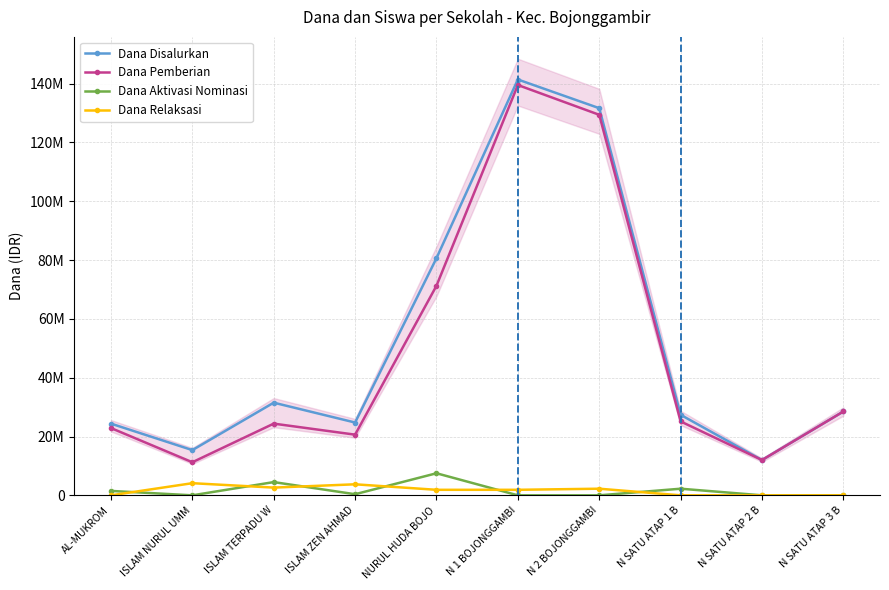

True or false: Dana Pemberian and Dana Disalurkan cross at least once.

False